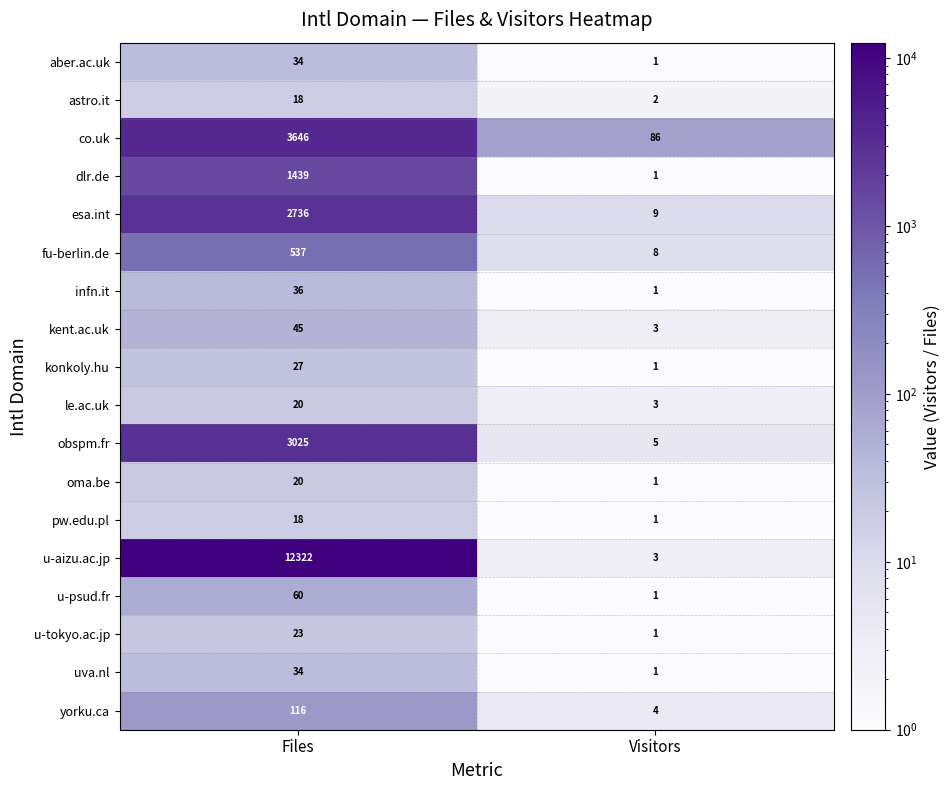

What is the average value of the pw.edu.pl series?

10